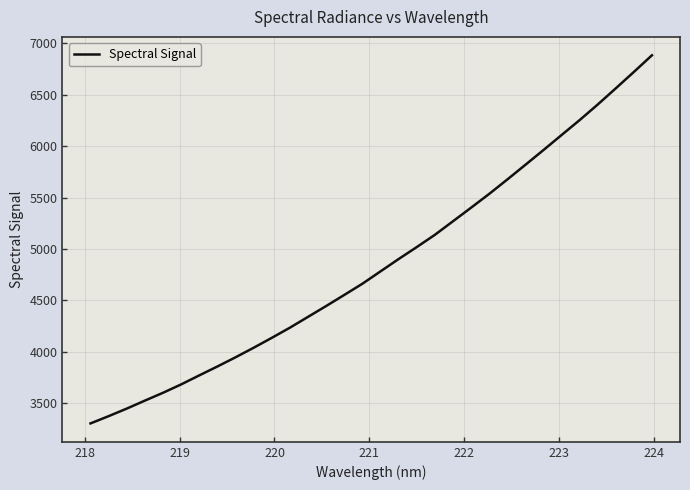

Is this an area chart (filled region under the line)?

No